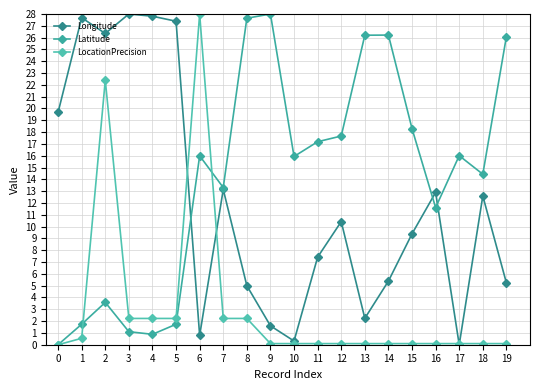

True or false: Latitude has a value of 7.6 at 9.

False